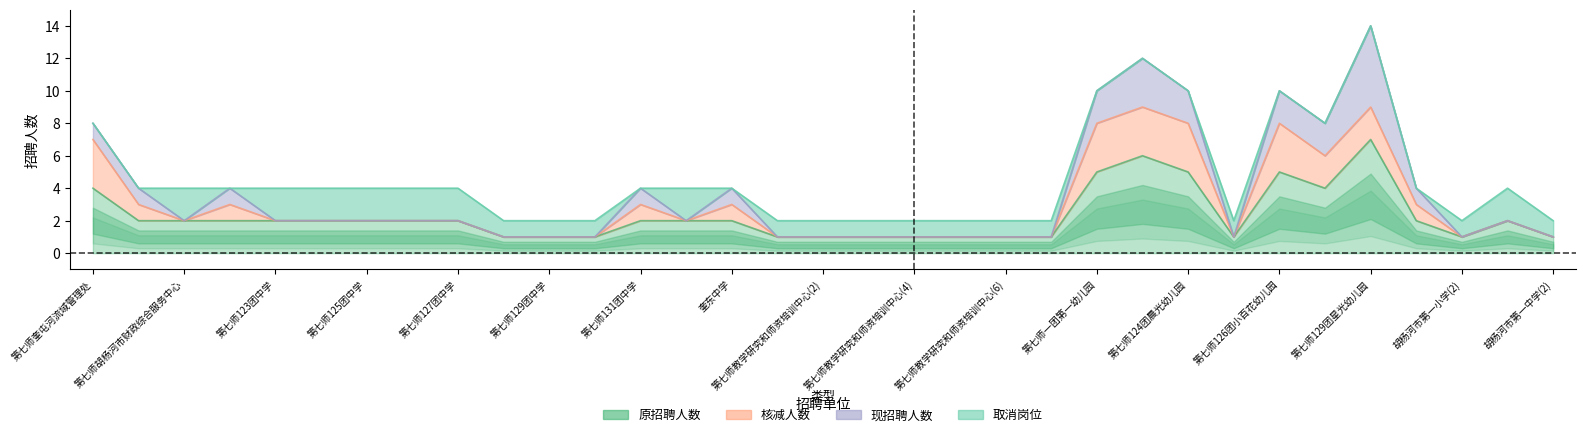

True or false: 原招聘人数 and 核减人数 intersect in this chart.

False